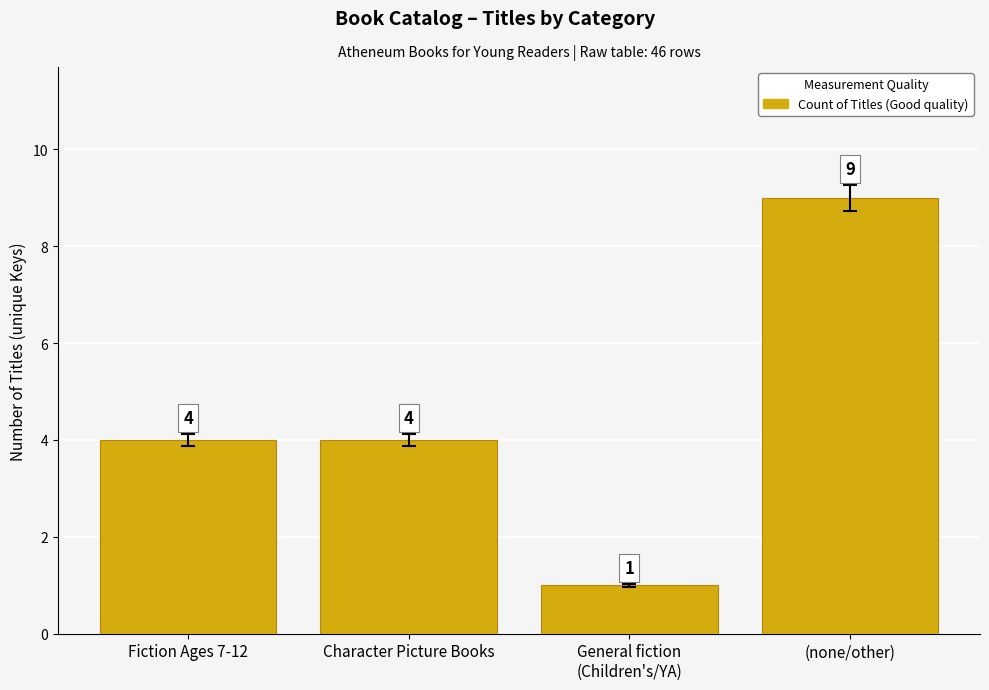

What is the sum of the values at Fiction Ages 7-12 and General fiction
(Children's/YA)?

5